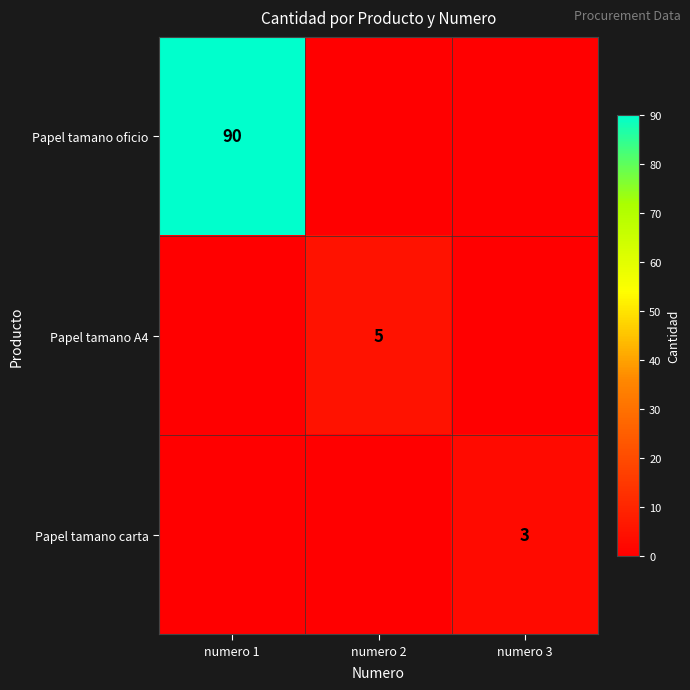

True or false: Papel tamano oficio has a value of 126 at numero 1.

False